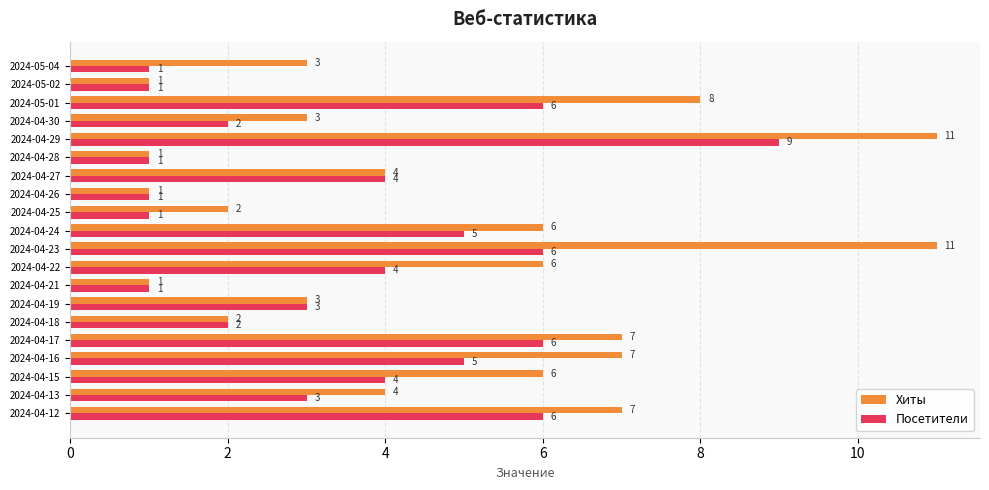

Rank the series by their average value, from lowest to highest.

Посетители, Хиты